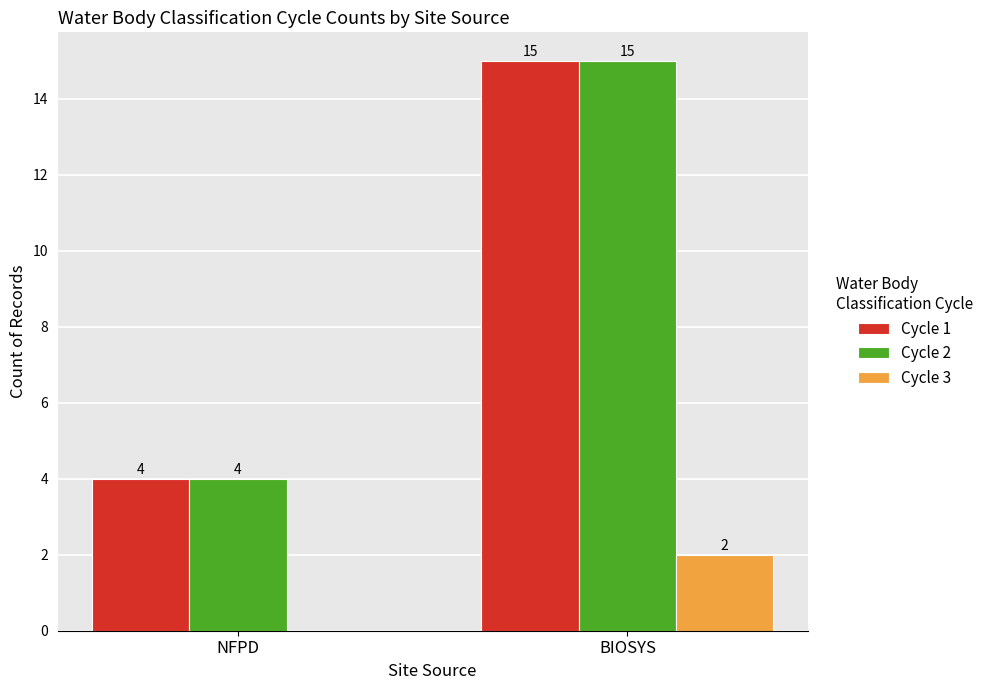

What is the maximum value for Cycle 2?

15